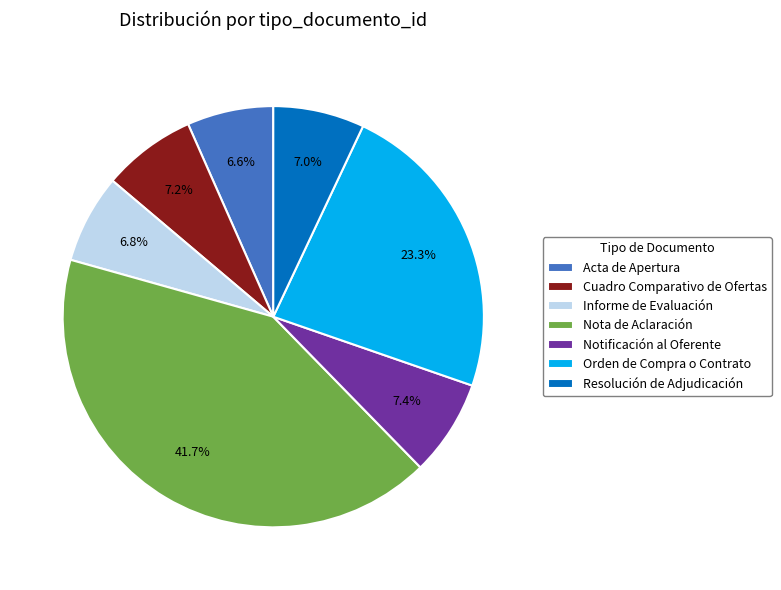

How many segments does this pie chart have?

7